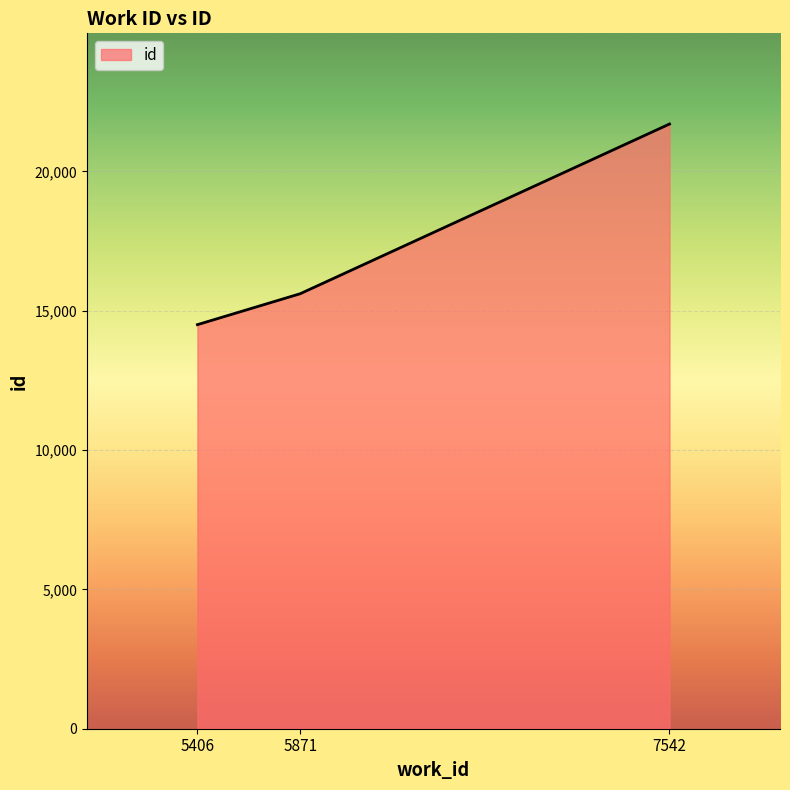

At which label is the value closest to 18101?

5871